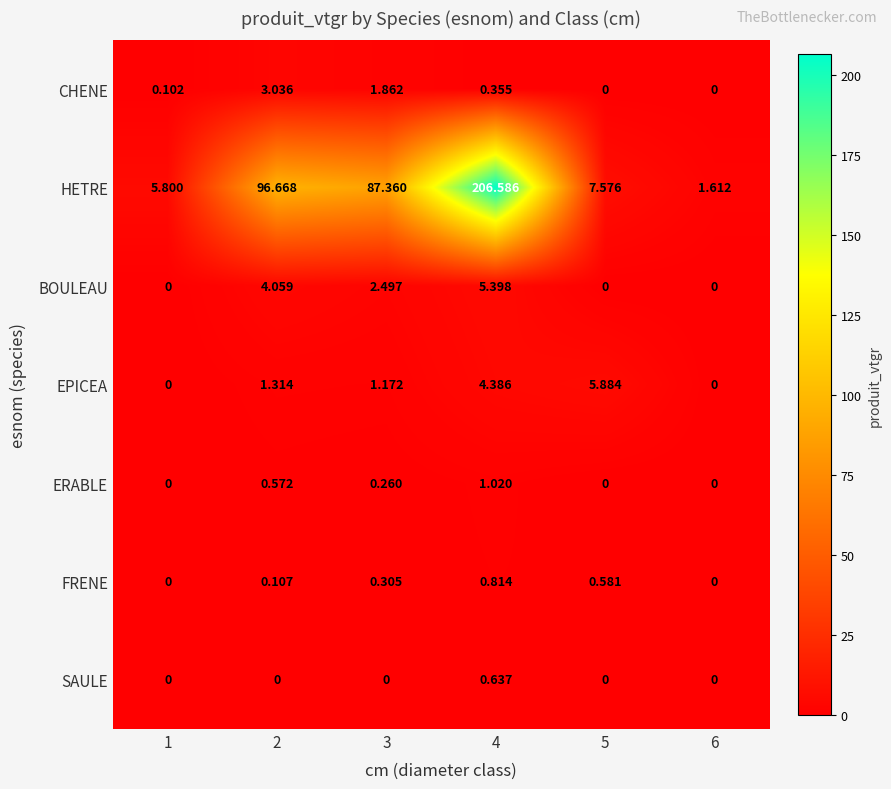

What is the greatest value displayed?

206.6